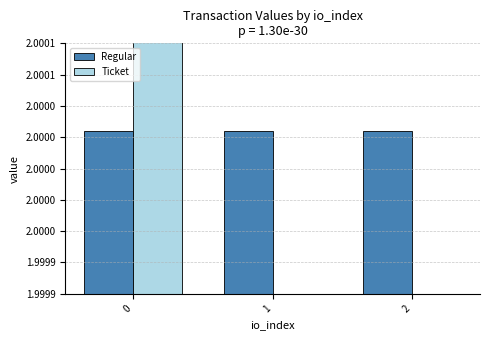

Rank the series at 2 from highest to lowest value.

Regular, Ticket